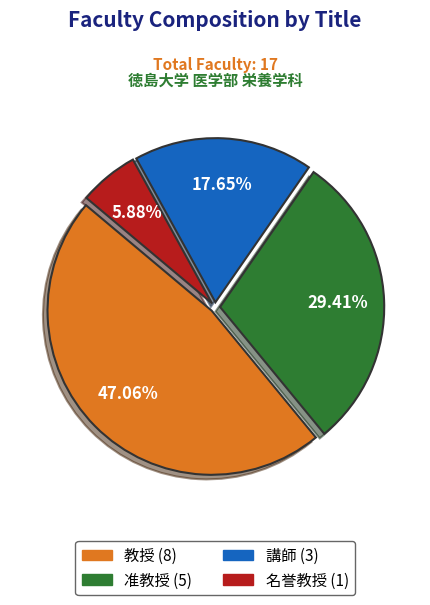

To the nearest percent, what percentage of the pie is 講師?

18%